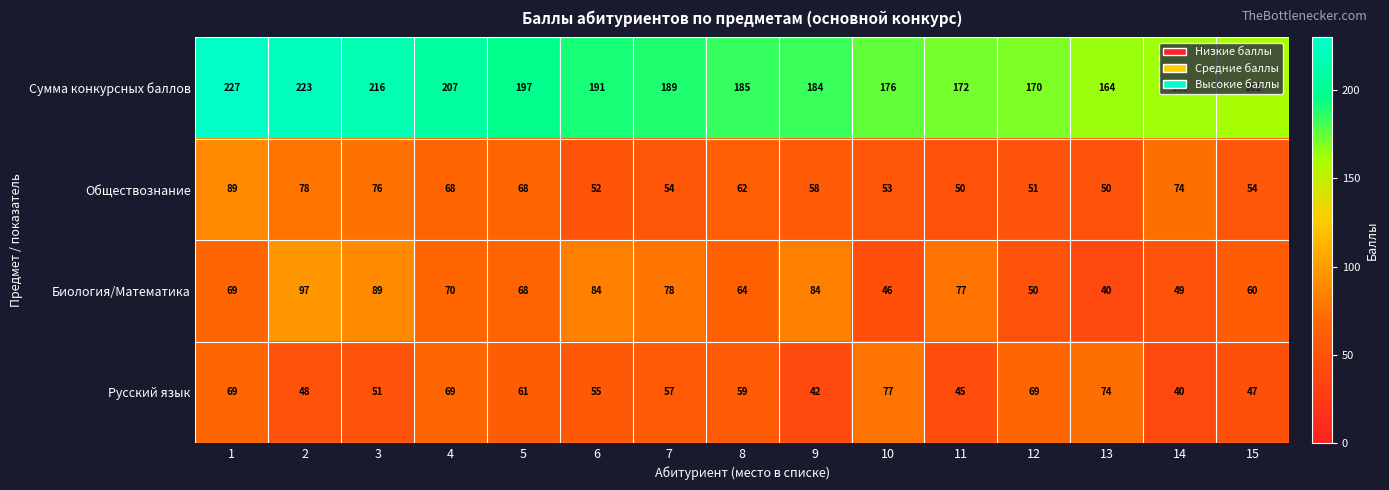

What value does the Биология/Математика series have at 14, to the nearest 5?

50